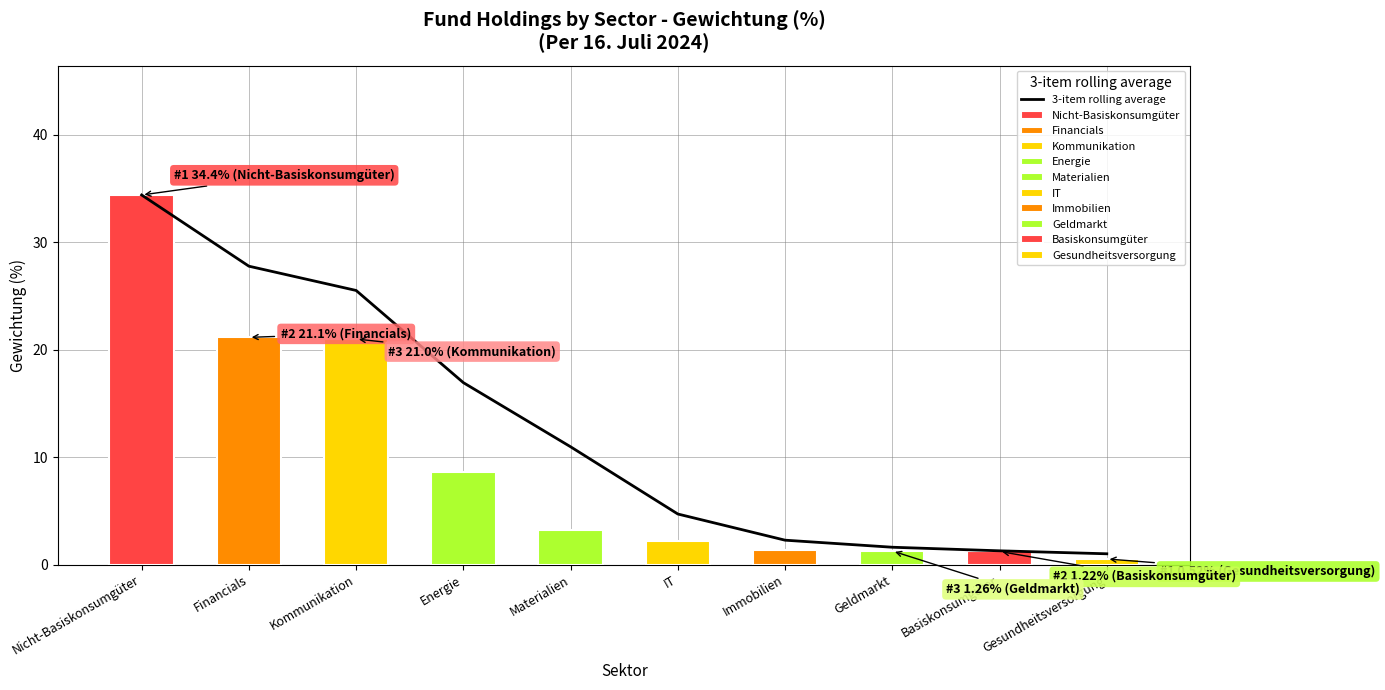

Is it true that the value at Kommunikation is 42.0?

False